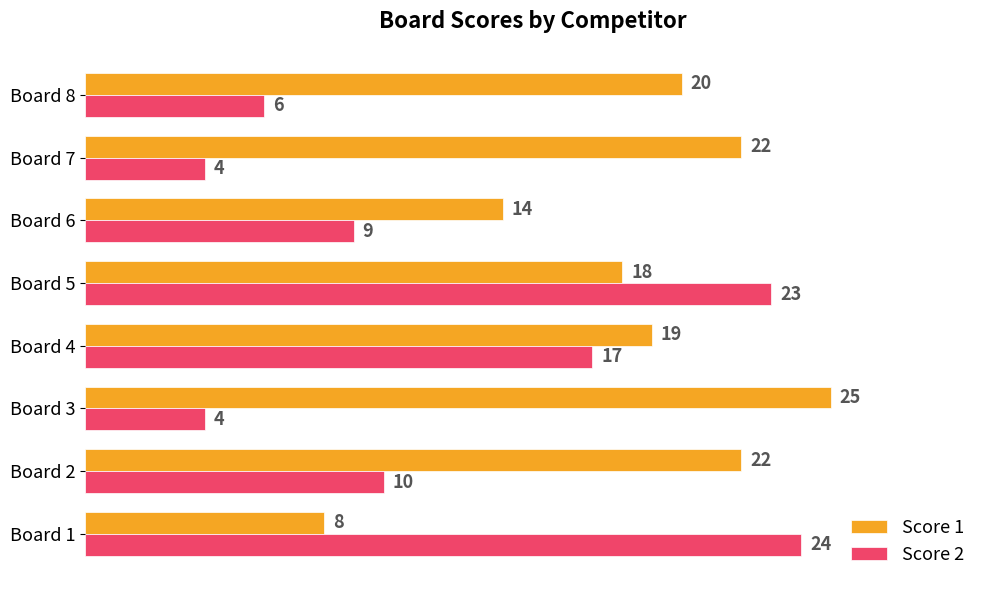

What is the difference between the Score 2 values at Board 6 and Board 1?

15